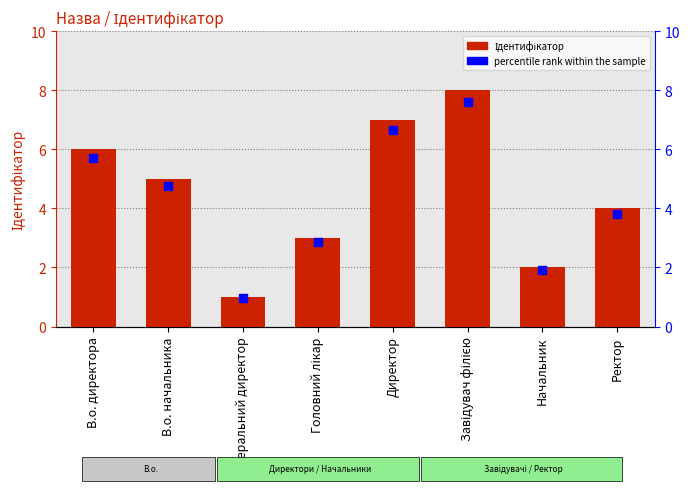

Which series has the largest total across all categories?

Ідентифікатор